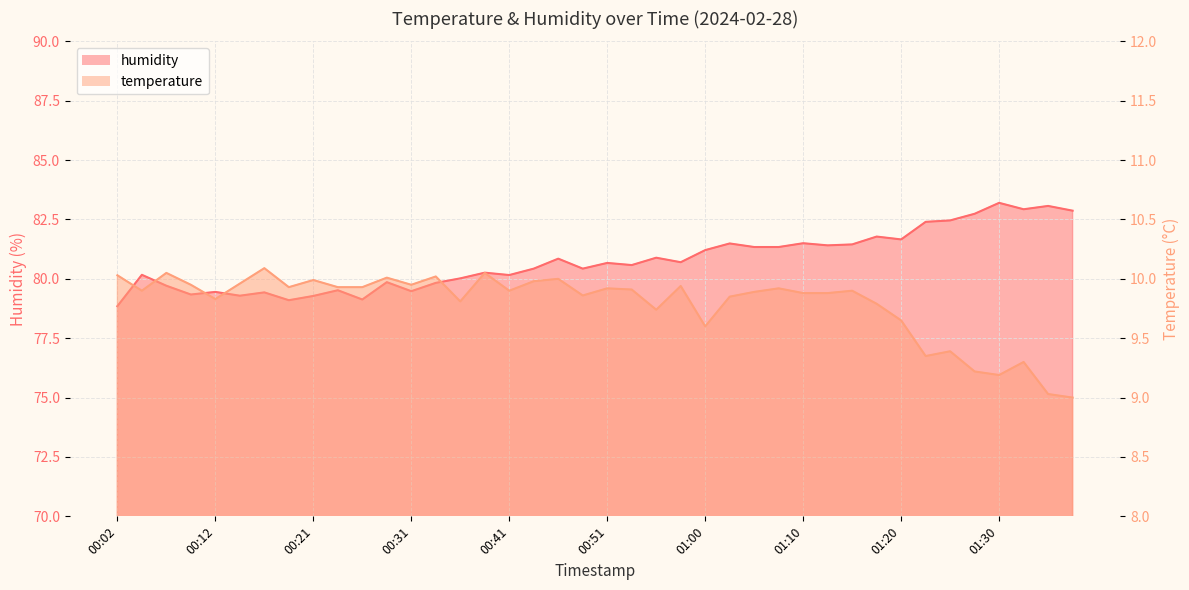

Reading right to left, what are all the values shown in this chart?

temperature: 01:37=9.0	01:34=9.0	01:32=9.3	01:30=9.2	01:27=9.2	01:25=9.4	01:22=9.3	01:20=9.7	01:17=9.8	01:15=9.9	01:13=9.9	01:10=9.9	01:08=9.9	01:05=9.9	01:03=9.8	01:00=9.6	00:58=9.9	00:55=9.7	00:53=9.9	00:51=9.9	00:48=9.9	00:46=10.0	00:43=10.0	00:41=9.9	00:38=10.1	00:36=9.8	00:33=10.0	00:31=9.9	00:29=10.0	00:26=9.9	00:24=9.9	00:21=10.0	00:19=9.9	00:16=10.1	00:14=10.0	00:12=9.8	00:09=9.9	00:07=10.1	00:04=9.9	00:02=10.0
humidity: 01:37=82.9	01:34=83.1	01:32=82.9	01:30=83.2	01:27=82.7	01:25=82.5	01:22=82.4	01:20=81.7	01:17=81.8	01:15=81.5	01:13=81.4	01:10=81.5	01:08=81.3	01:05=81.3	01:03=81.5	01:00=81.2	00:58=80.7	00:55=80.9	00:53=80.6	00:51=80.7	00:48=80.4	00:46=80.8	00:43=80.4	00:41=80.2	00:38=80.3	00:36=80.0	00:33=79.8	00:31=79.5	00:29=79.9	00:26=79.1	00:24=79.5	00:21=79.3	00:19=79.1	00:16=79.4	00:14=79.3	00:12=79.5	00:09=79.3	00:07=79.7	00:04=80.2	00:02=78.8